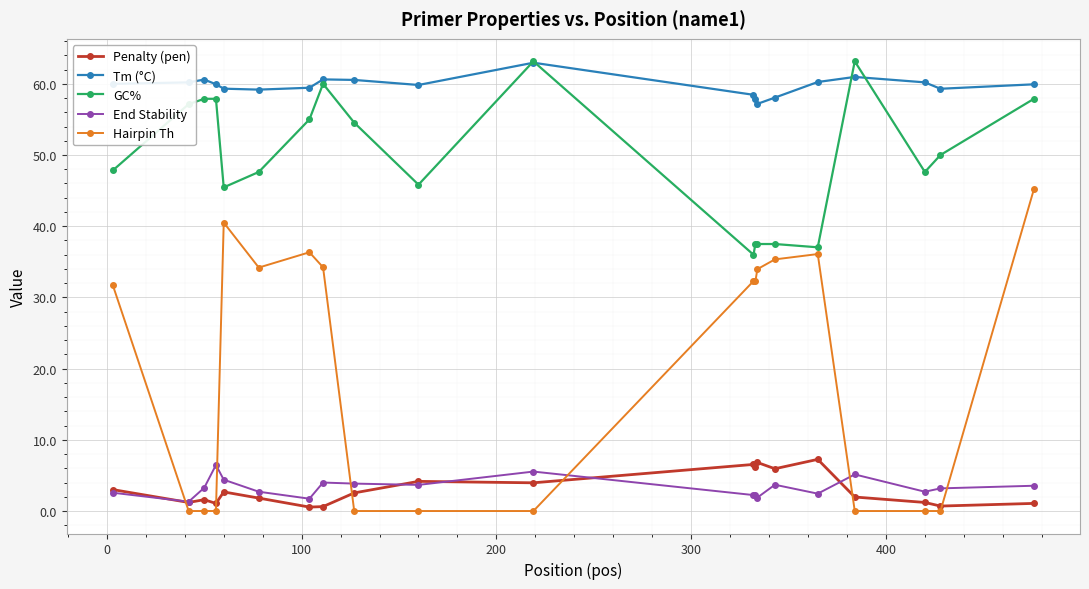

Which series has the widest spread of values?

Hairpin Th